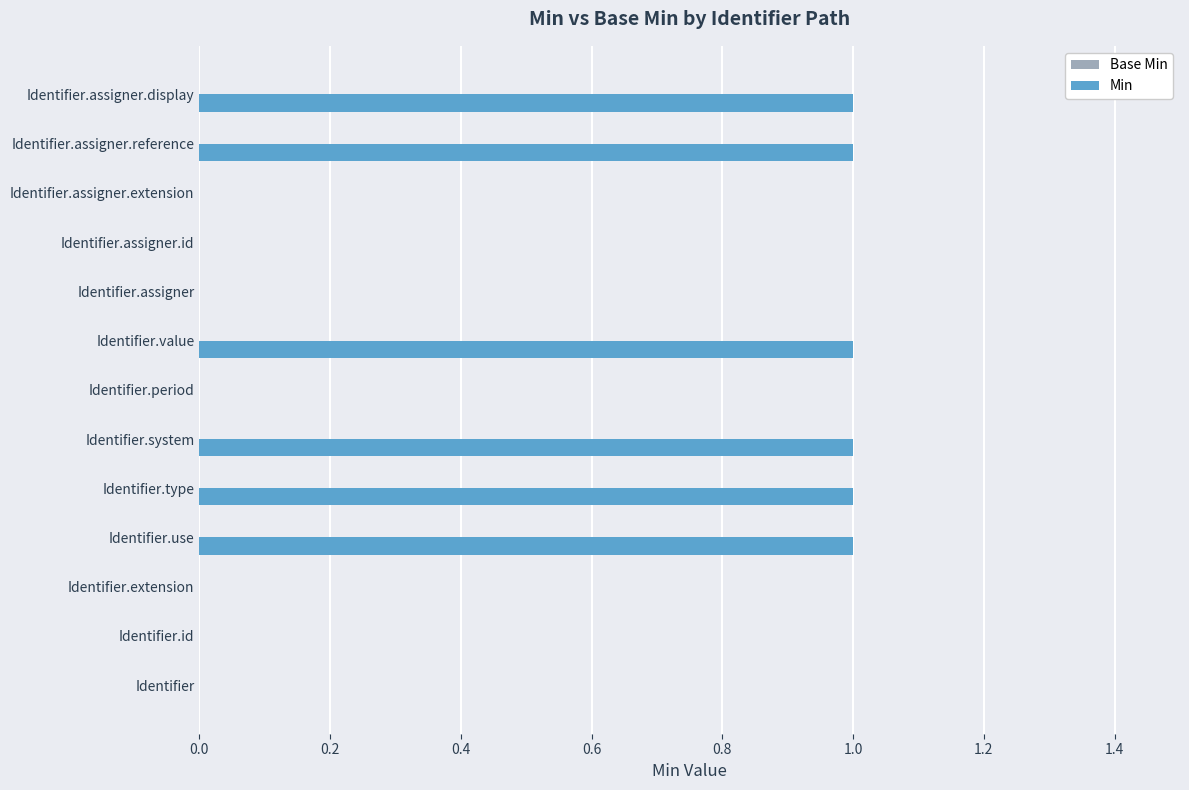

Which has a higher value, Identifier.assigner.id or Identifier.value?

Identifier.value